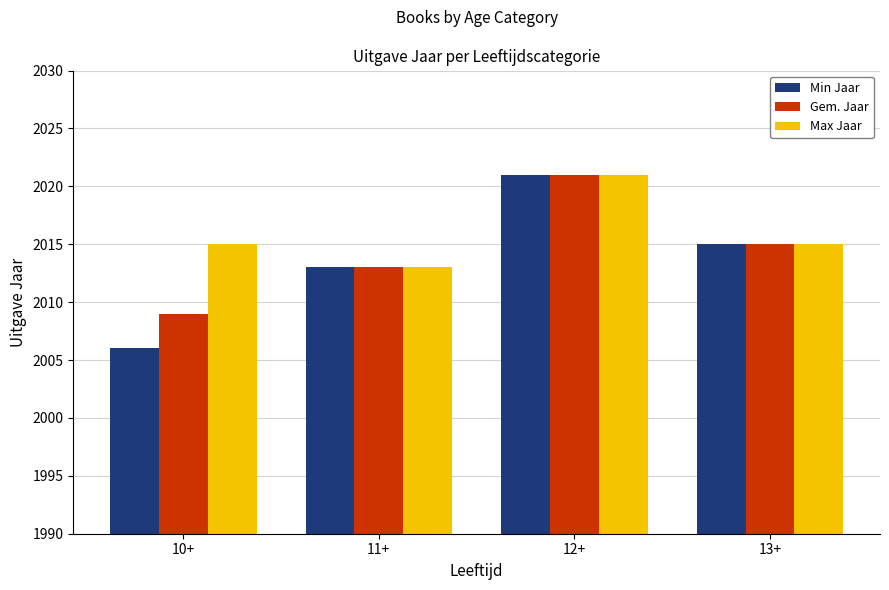

Reading right to left, transcribe all the data shown in this chart.

Min Jaar: 2015	2021	2013	2006
Gem. Jaar: 2015	2021	2013	2009
Max Jaar: 2015	2021	2013	2015